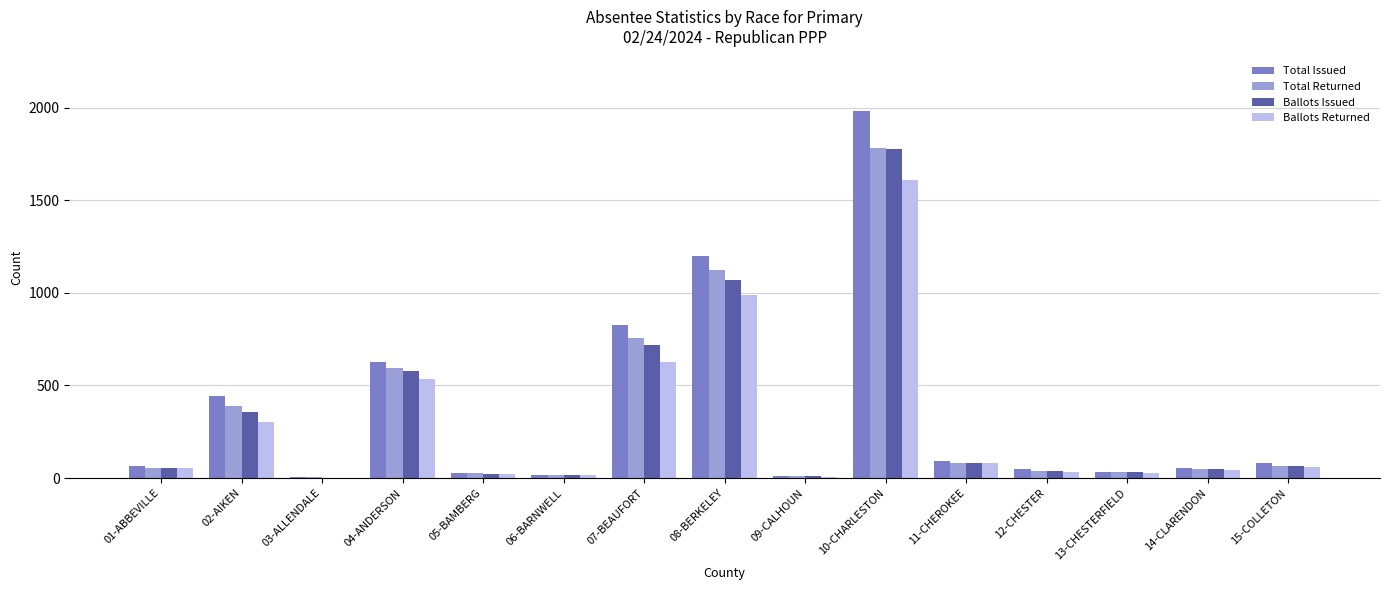

What is the average value of the Ballots Issued series?

325